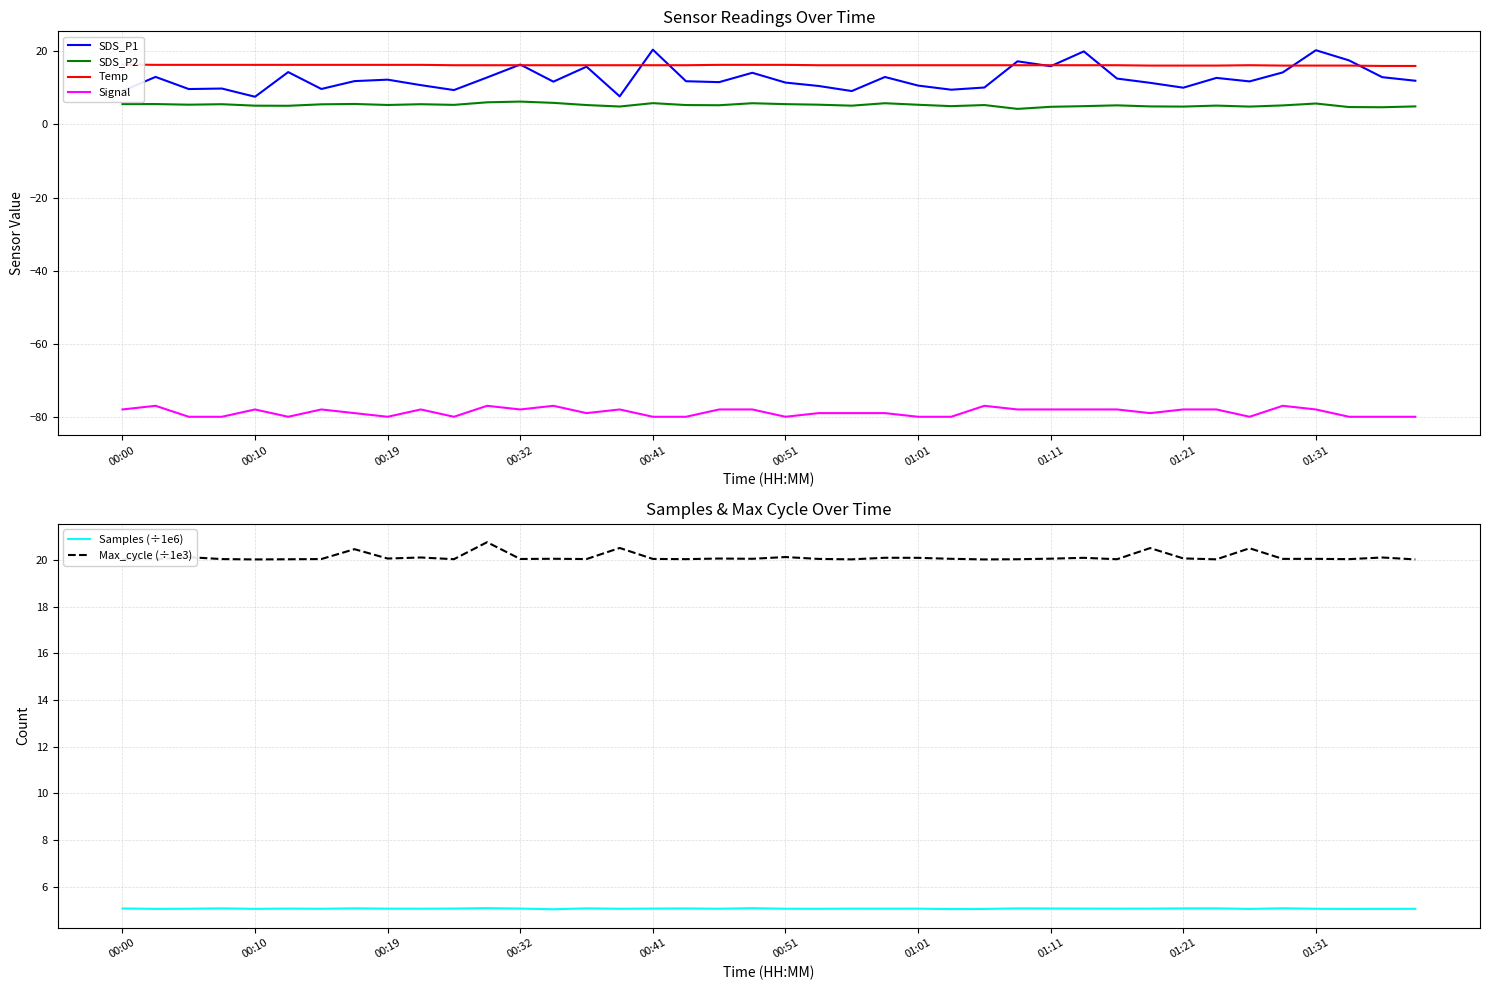

What is the difference between the maximum and minimum values in the Temp series?

0.4